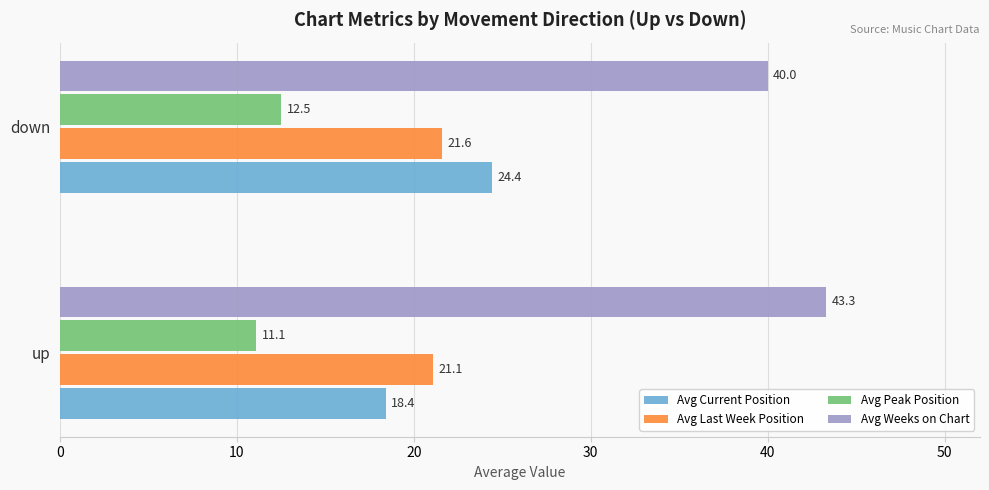

What is the difference between the maximum and minimum values in the Avg Current Position series?

6.0